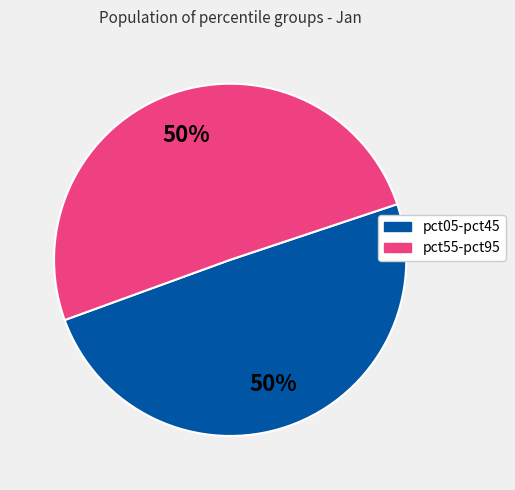

To the nearest percent, what is the average slice percentage?

50%